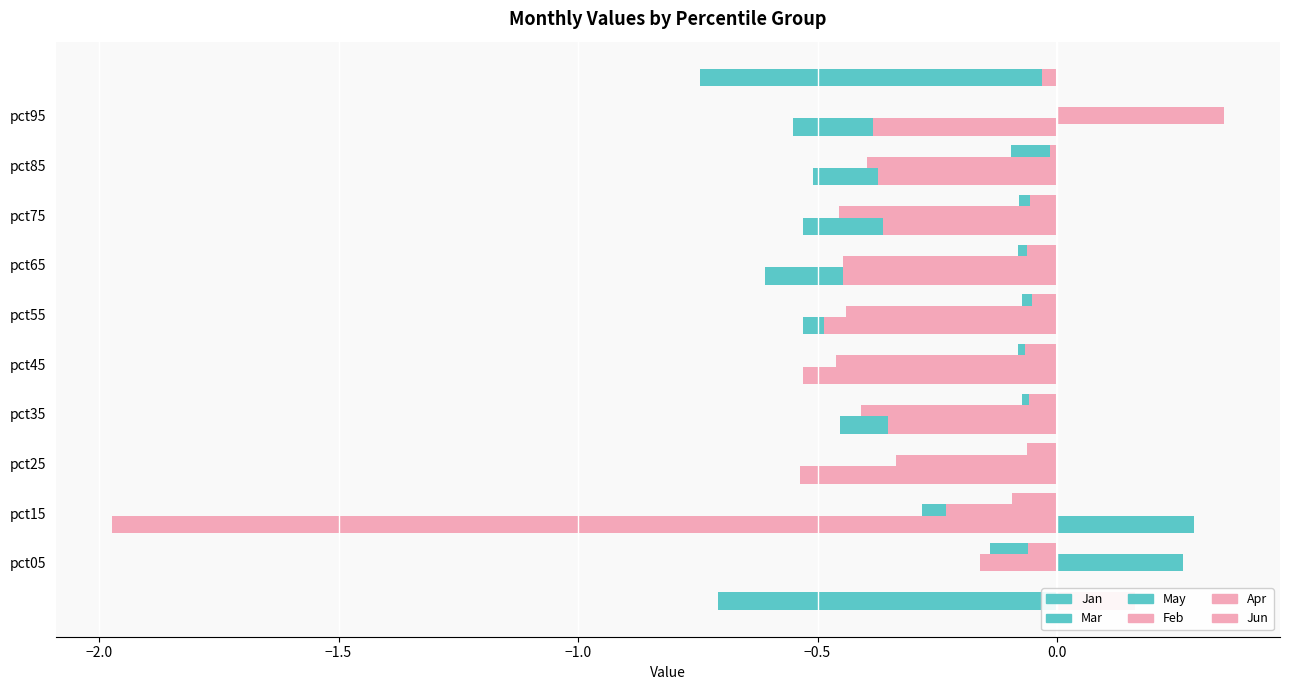

Reading left to right, list all the values displayed in this chart.

Jan: -0.7	-0.1	-0.1	-0.1	-0.1	-0.1	-0.1	-0.1	-0.1	-0.1
Feb: 0.2	-0.1	-0.1	-0.1	-0.1	-0.1	-0.1	-0.1	-0.1	-0.0
Mar: 0.3	-0.3	-0.3	-0.3	-0.2	-0.2	-0.2	-0.1	-0.1	0.1
Apr: -0.2	-0.2	-0.3	-0.4	-0.5	-0.4	-0.4	-0.5	-0.4	0.3
May: 0.3	-0.3	-0.5	-0.5	-0.5	-0.6	-0.5	-0.5	-0.6	-0.7
Jun: -2.0	-0.5	-0.4	-0.5	-0.5	-0.4	-0.4	-0.4	-0.4	-0.0